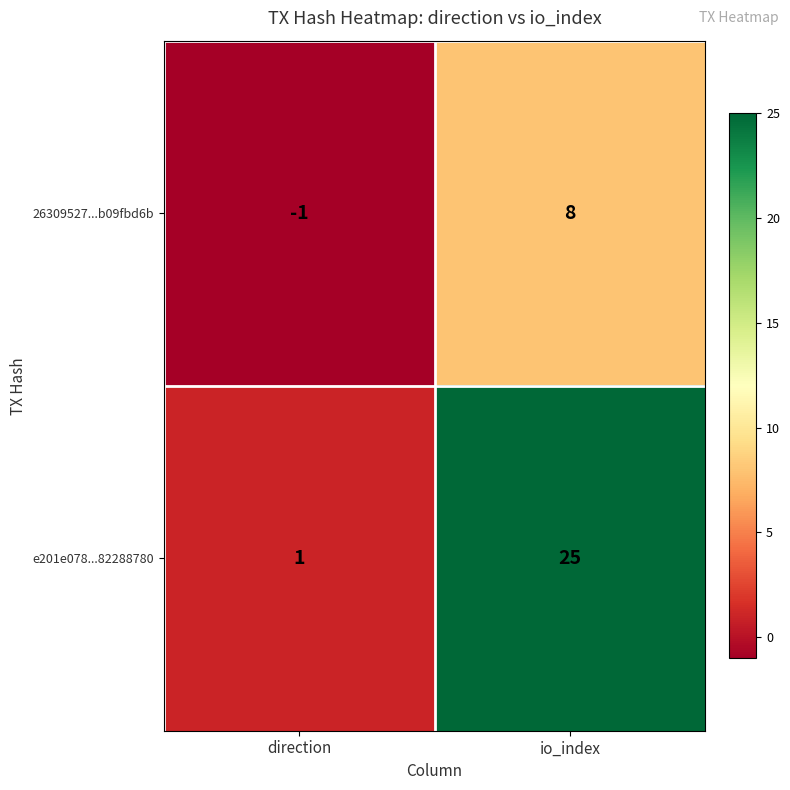

At which label is e201e078...82288780 closest to 13?

direction